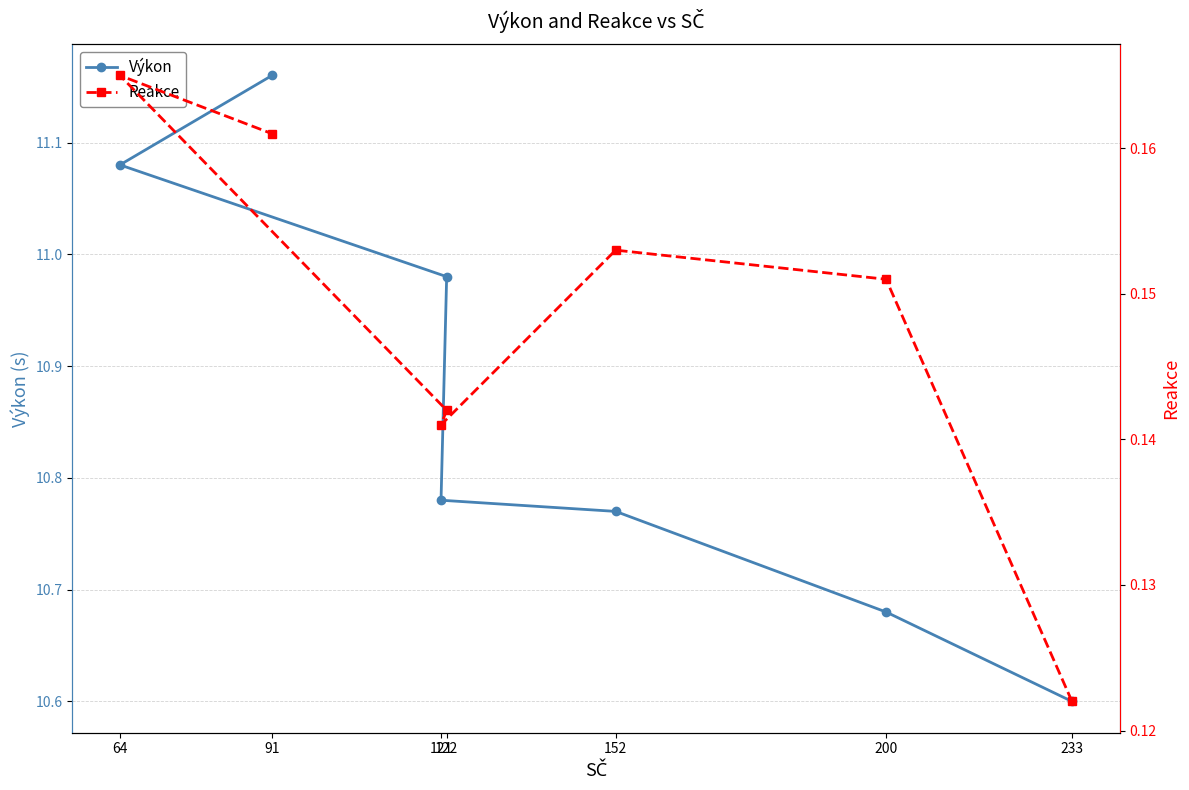

What is the maximum value for Reakce?

0.2